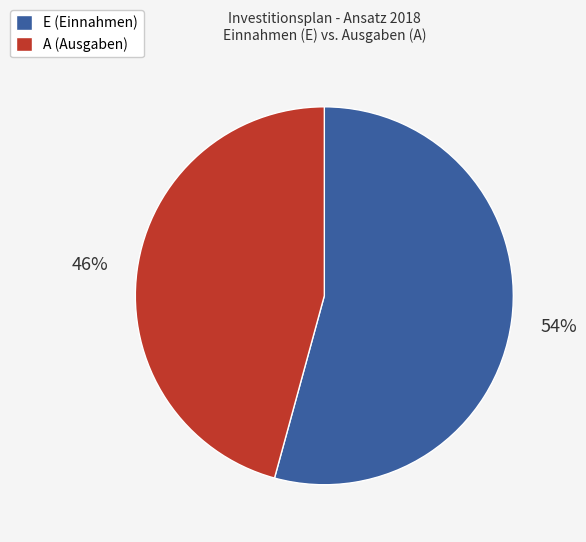

Rank the categories by value from lowest to highest.

A, E